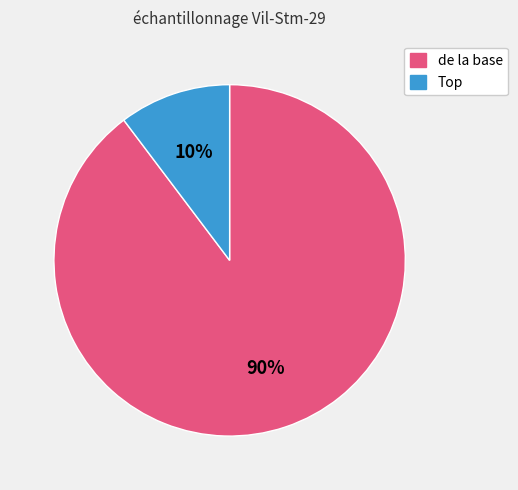

To the nearest percent, what is the average slice percentage?

50%